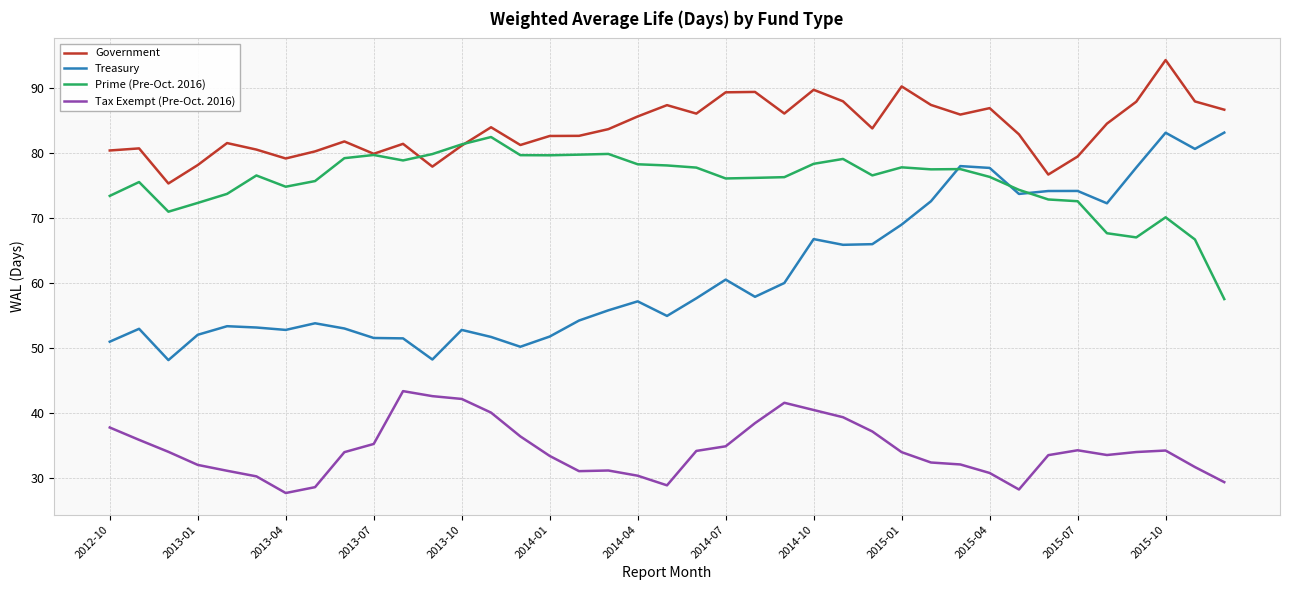

True or false: Government and Tax Exempt (Pre-Oct. 2016) intersect in this chart.

False